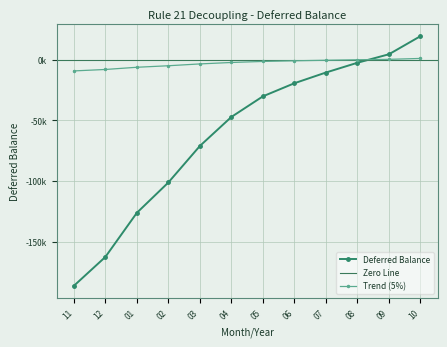

What value does the data have at 09?

4399.9